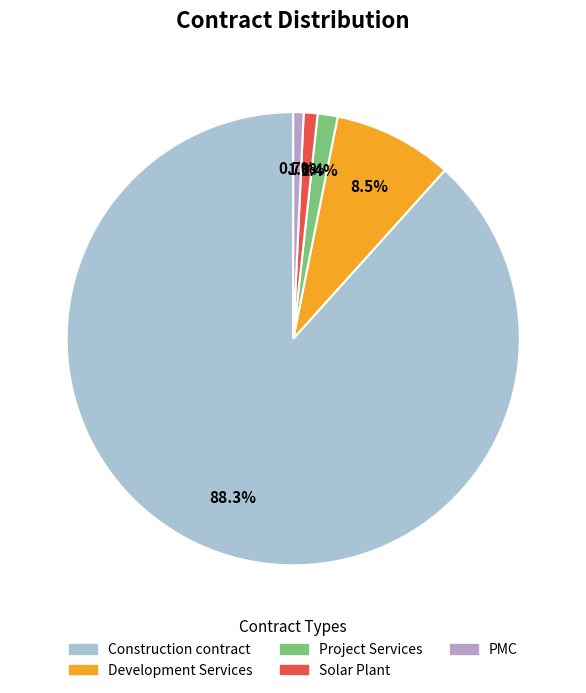

Do Construction contract and Development Services together represent more than half of the pie?

Yes